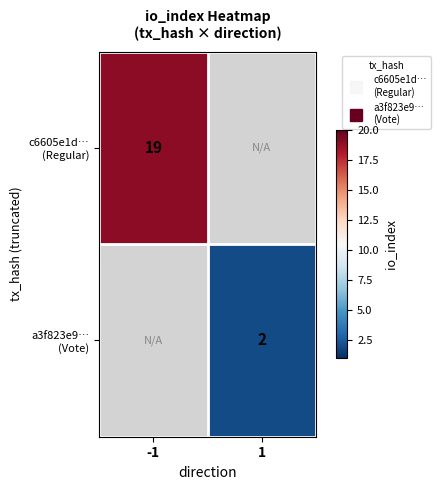

What is the smallest value displayed?

2.0